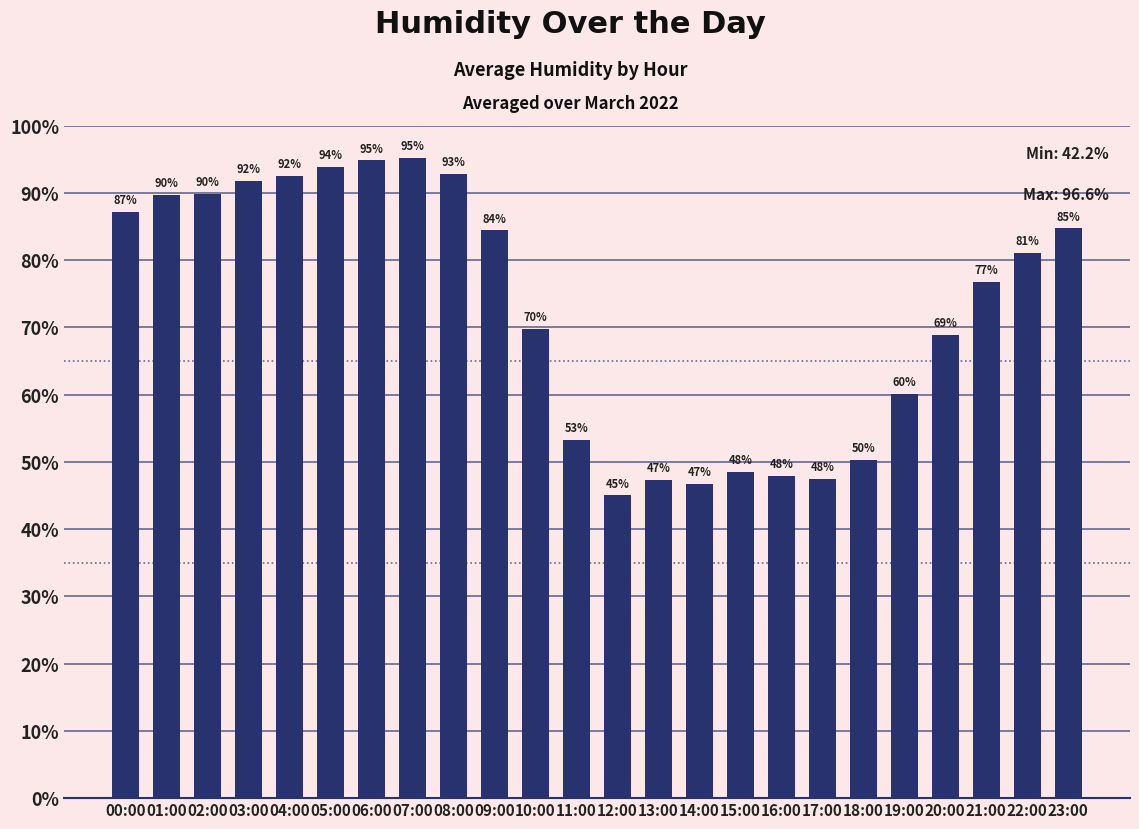

Between 22:00 and 06:00, which is larger?

06:00